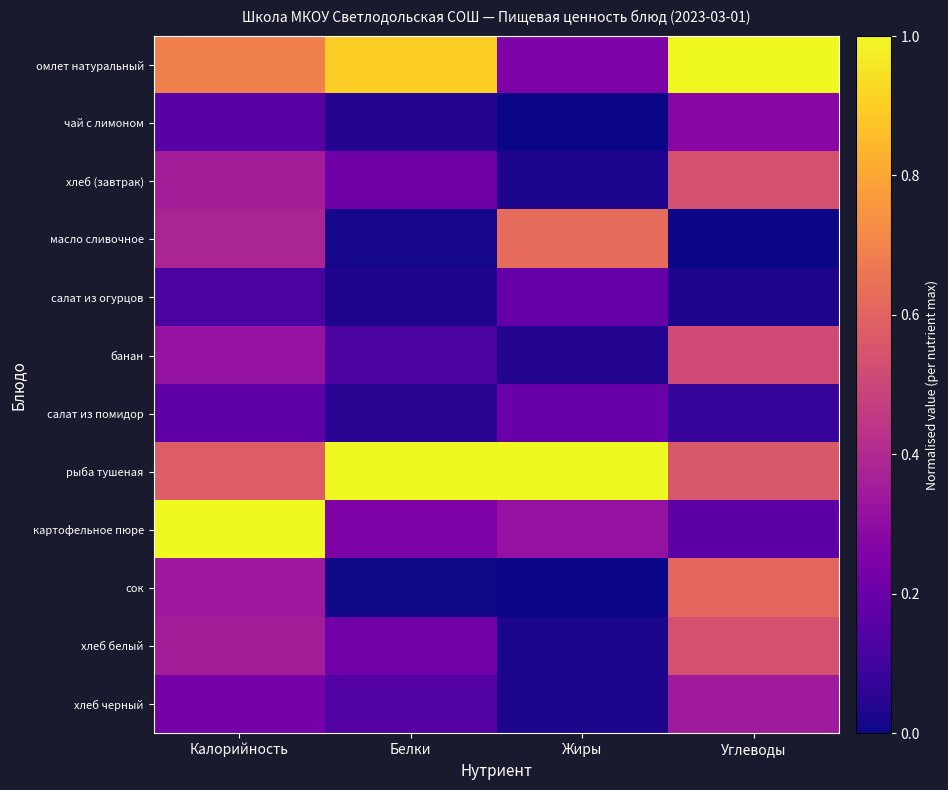

At which category is the sum across all series the highest?

Калорийность